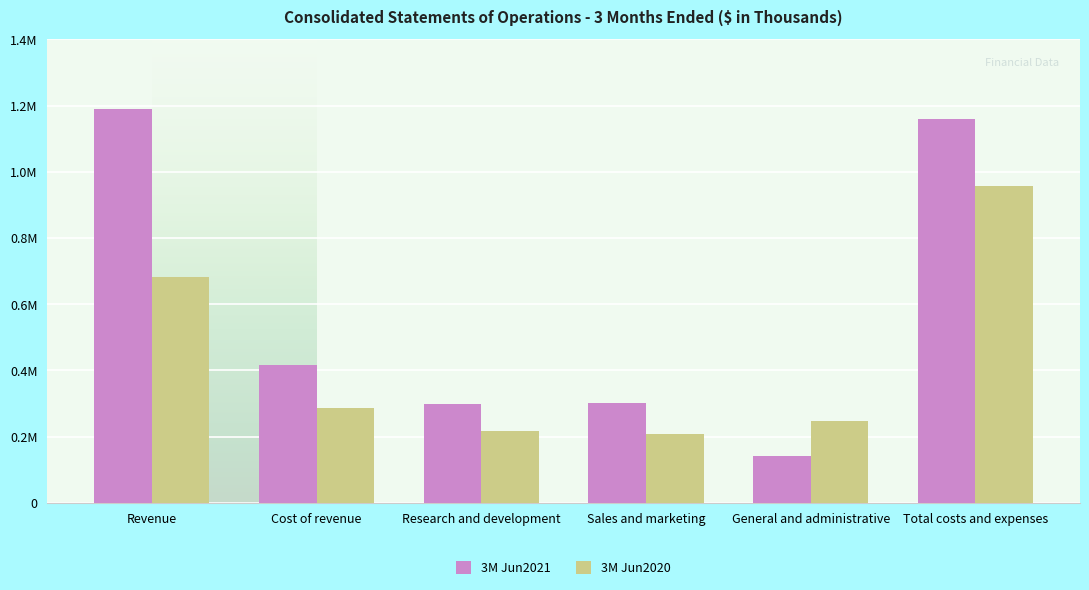

What is the maximum value for 3M Jun2021?

1190427